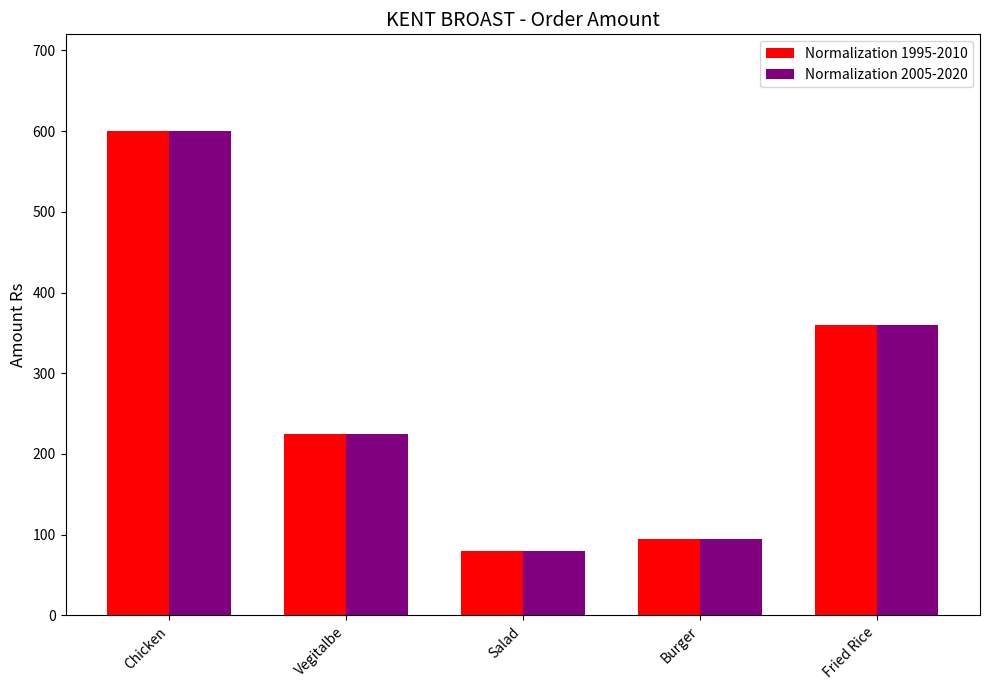

Is the value of Normalization 1995-2010 at Chicken greater than the value of Normalization 2005-2020 at Salad?

Yes